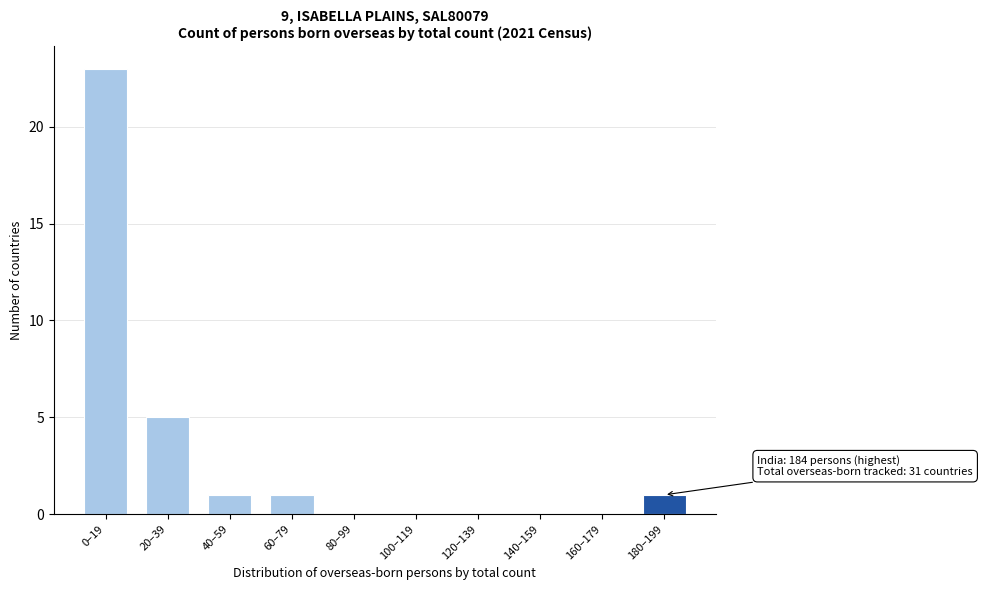

Reading left to right, transcribe all the data shown in this chart.

0–19=23	20–39=5	40–59=1	60–79=1	80–99=0	100–119=0	120–139=0	140–159=0	160–179=0	180–199=1